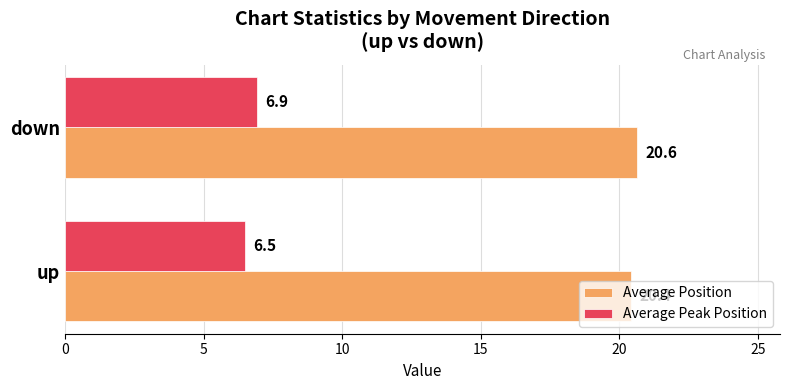

At which label is Average Peak Position closest to 6?

up